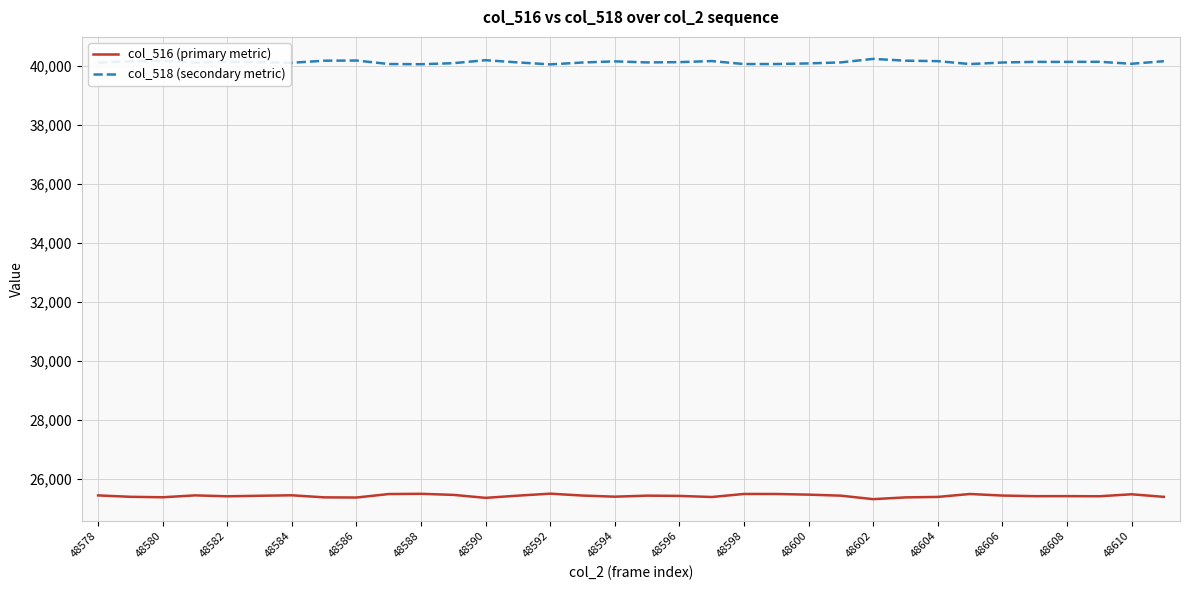

List the series in order of their overall mean, highest first.

col_518 (secondary metric), col_516 (primary metric)